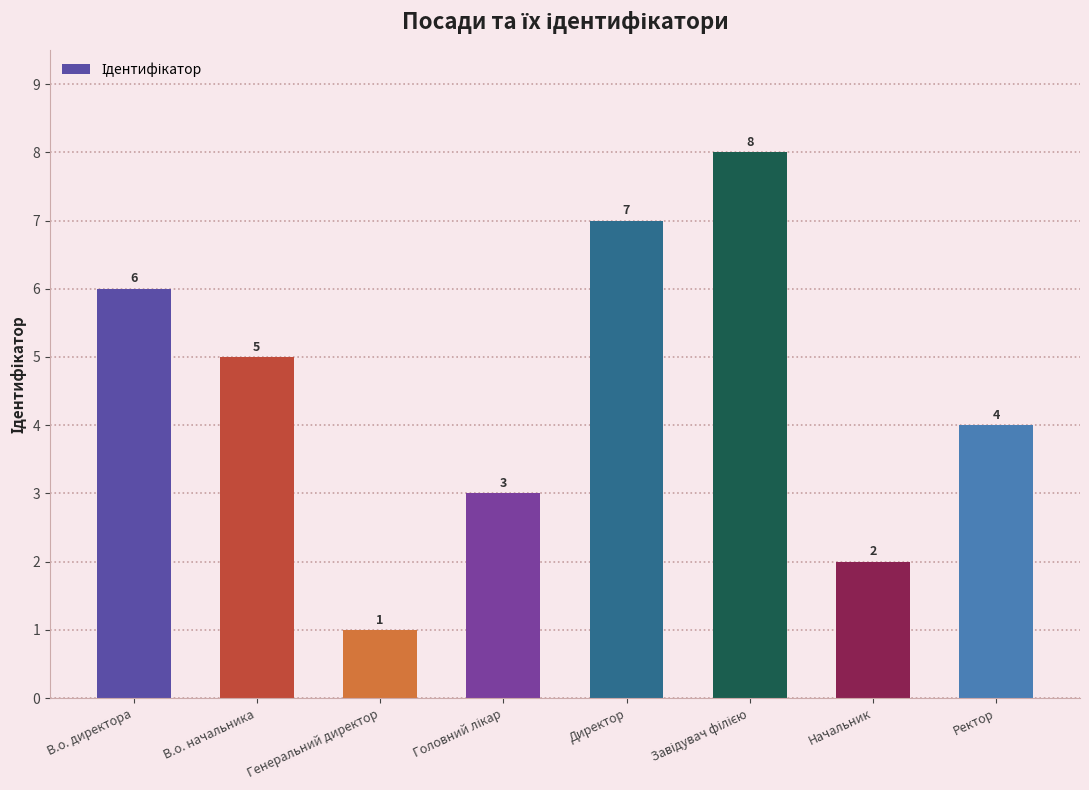

Are the bars grouped side by side (vs. stacked)?

No